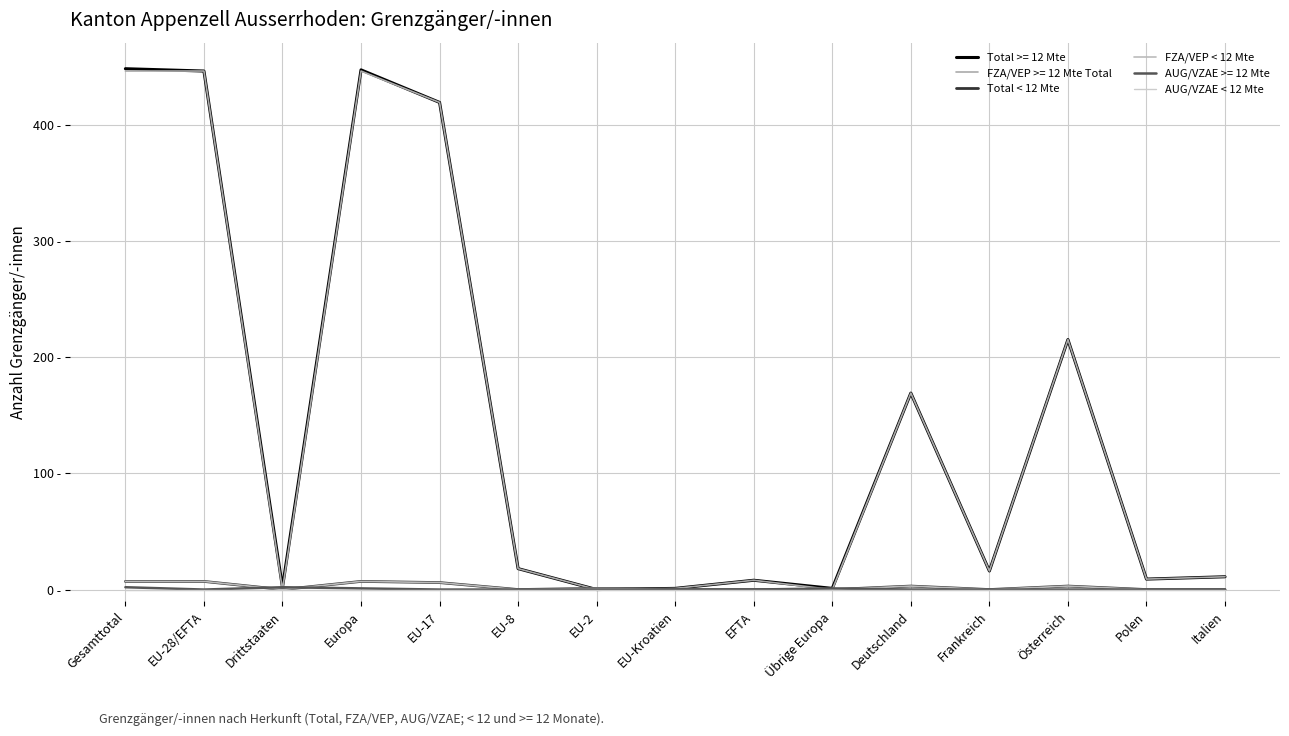

Does the chart have visible grid lines?

Yes